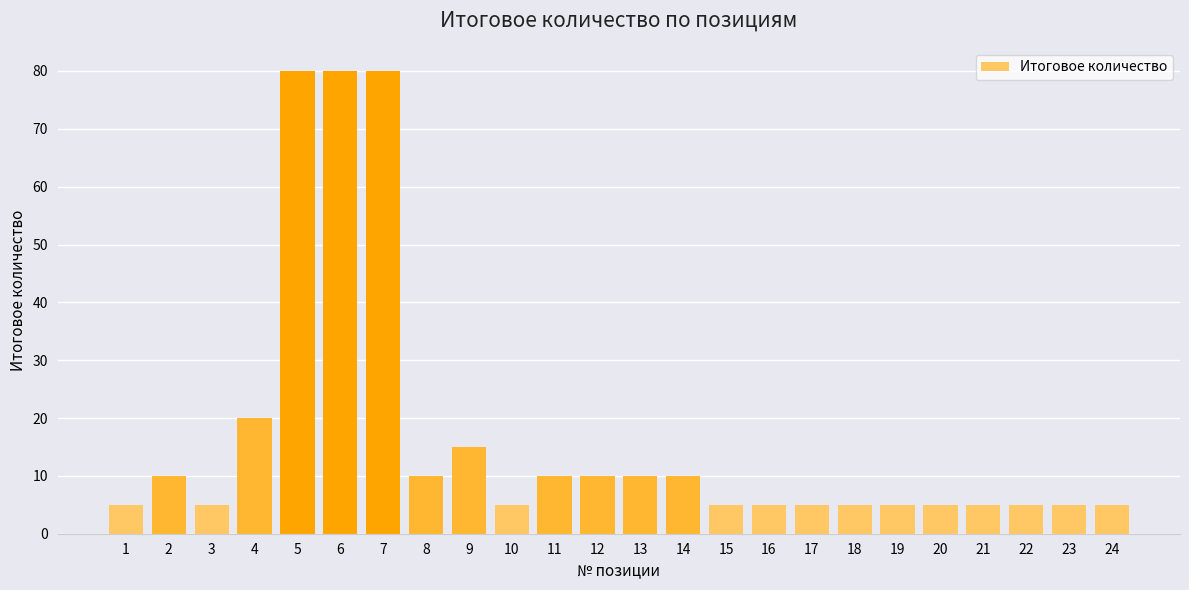

True or false: the data shows 28 at 4.

False